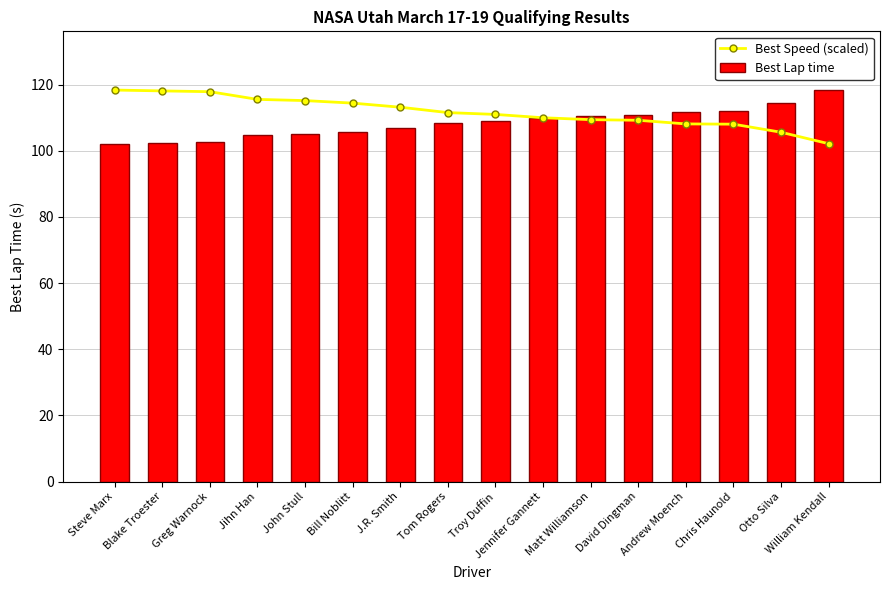

Reading left to right, what are all the values shown in this chart?

Best Speed (scaled): 118.4	118.1	117.9	115.5	115.2	114.4	113.2	111.5	111.0	110.0	109.4	109.2	108.1	108.0	105.6	102.1
Best Lap time: 102.1	102.4	102.6	104.6	105.0	105.7	106.8	108.4	108.9	109.9	110.5	110.7	111.8	111.9	114.5	118.4